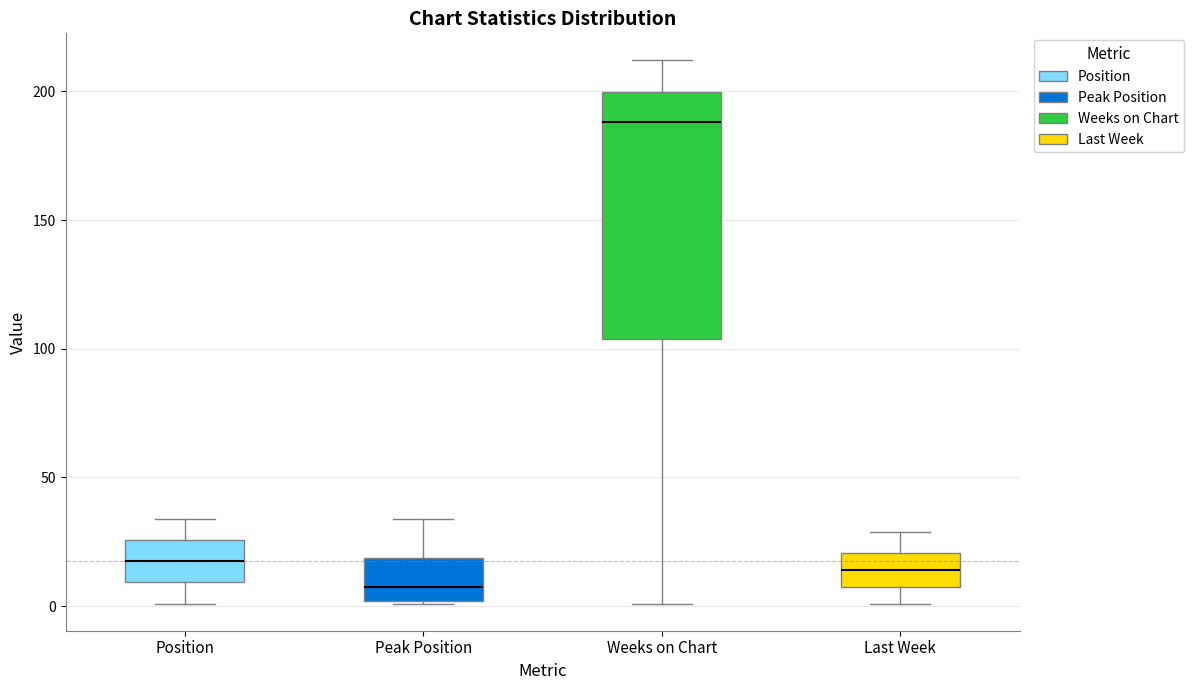

Comparing the boxes themselves (not the whiskers), which one is the tallest?

Weeks on Chart